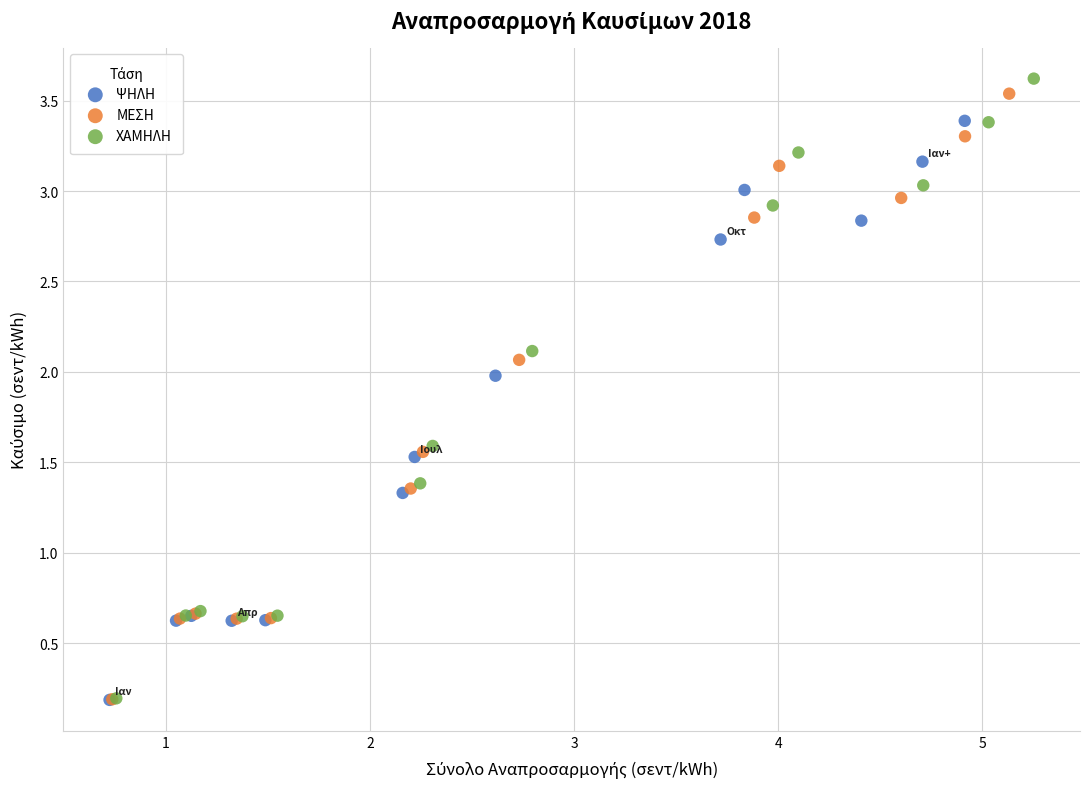

Which series contains the highest Y value?

ΧΑΜΗΛΗ